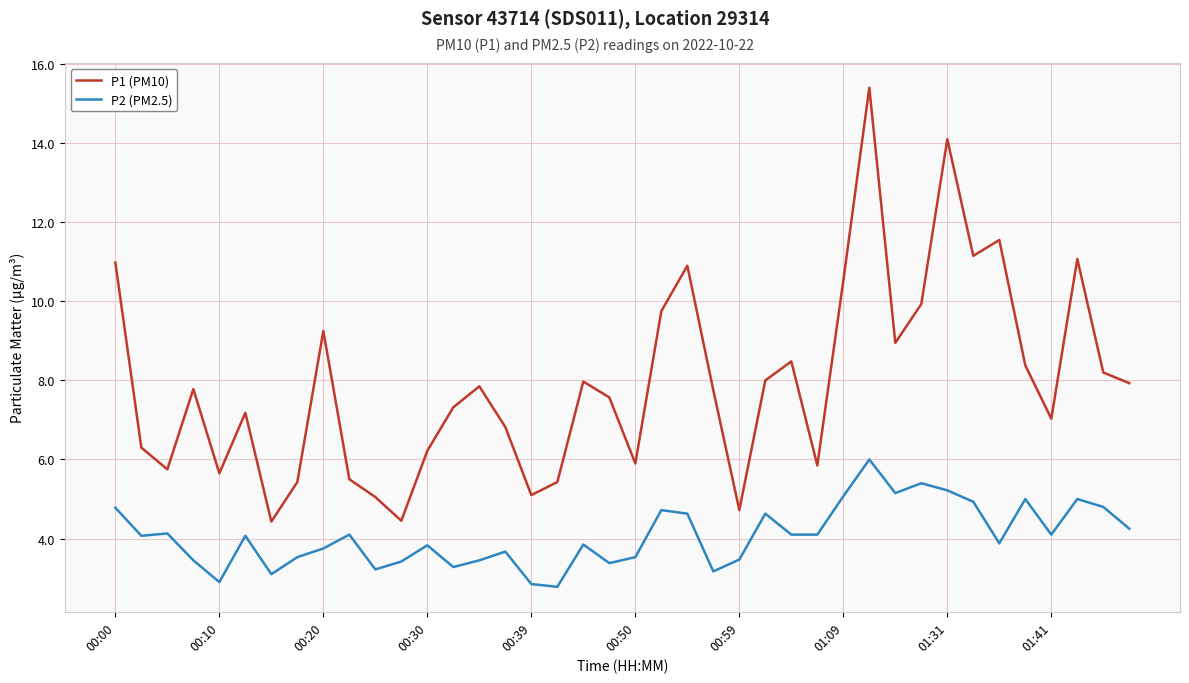

Which series has the largest range (max minus min)?

P1 (PM10)